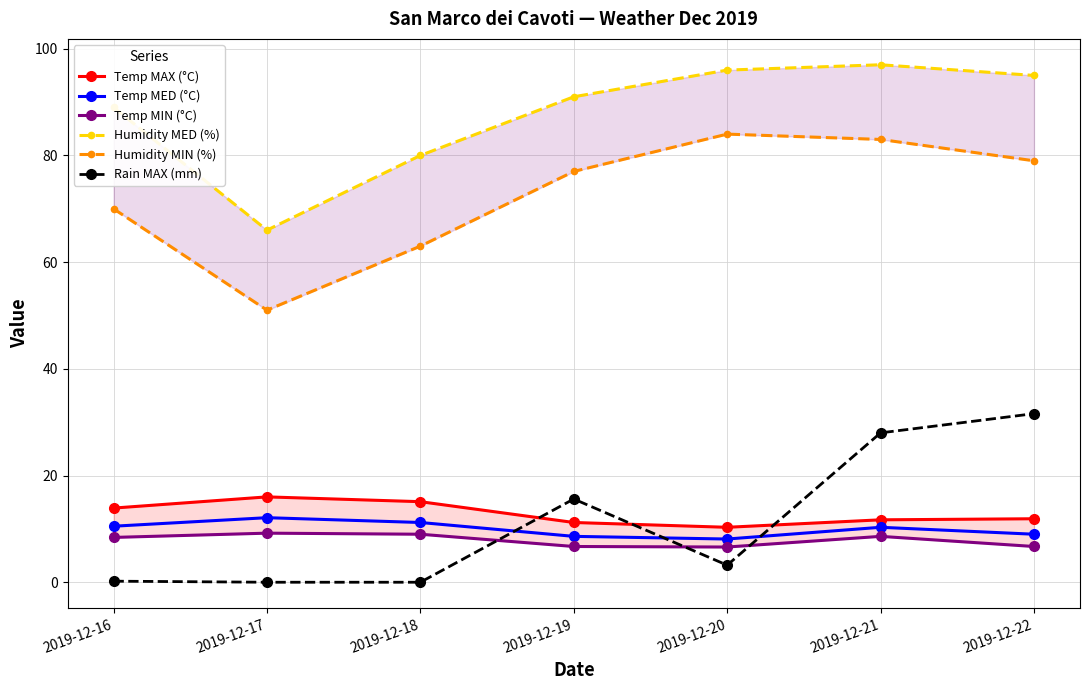

How many data points in Temp MED (°C) are less than 10?

3